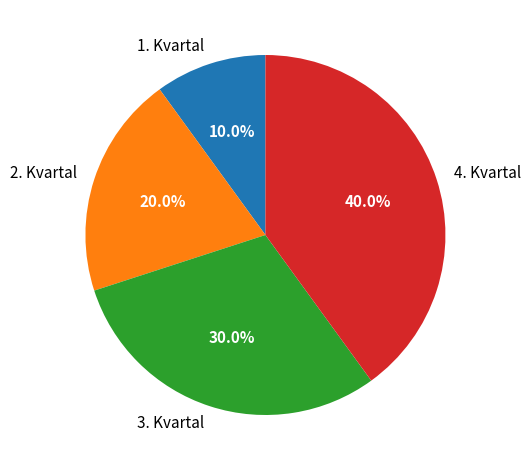

The 4. Kvartal slice represents 40% of the pie. True or false?

True